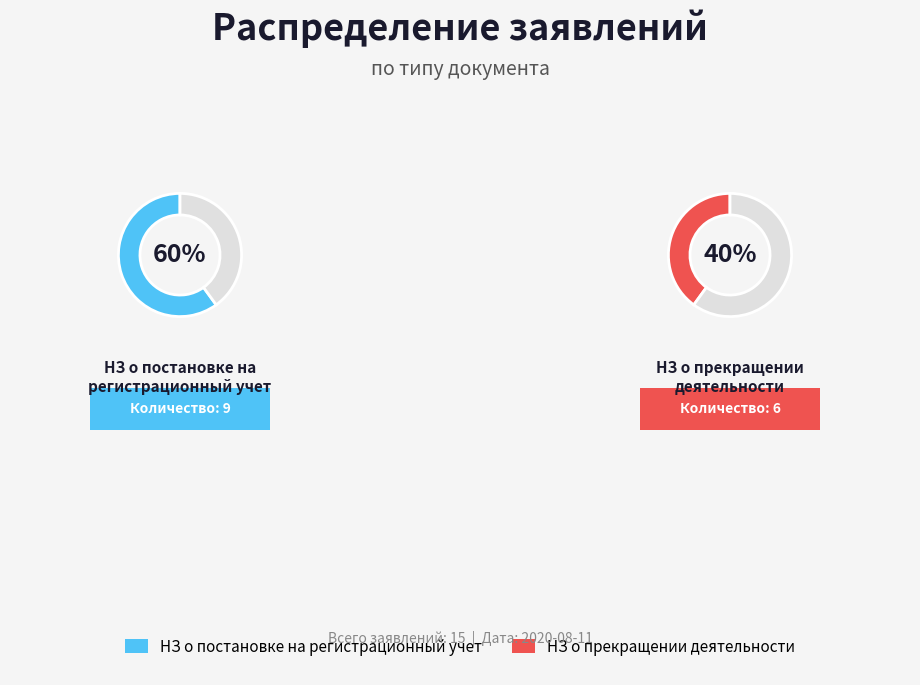

Which slice is the smallest?

НЗ о прекращении деятельности